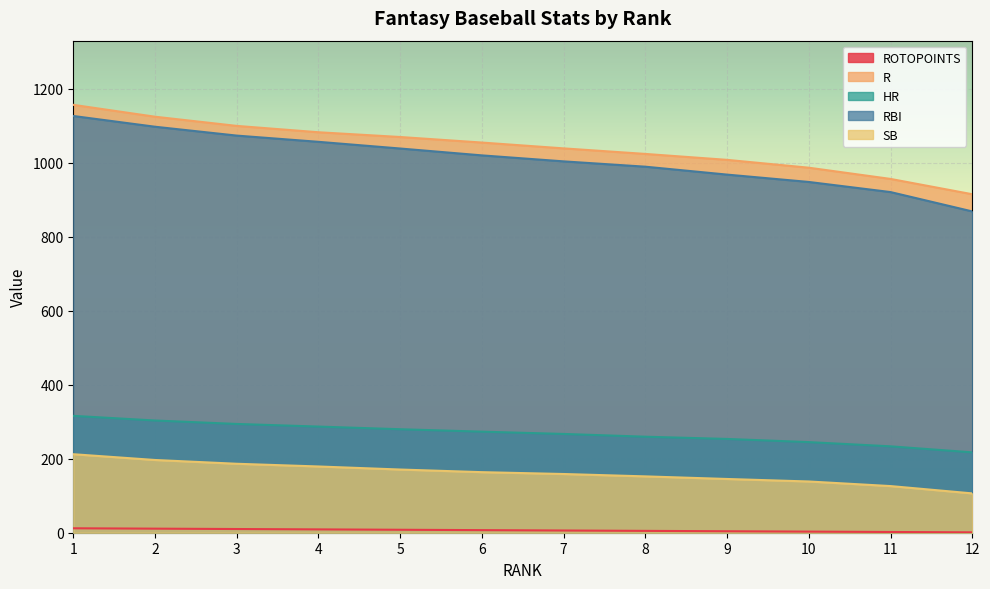

True or false: RBI has more than 2 interior local peaks.

False